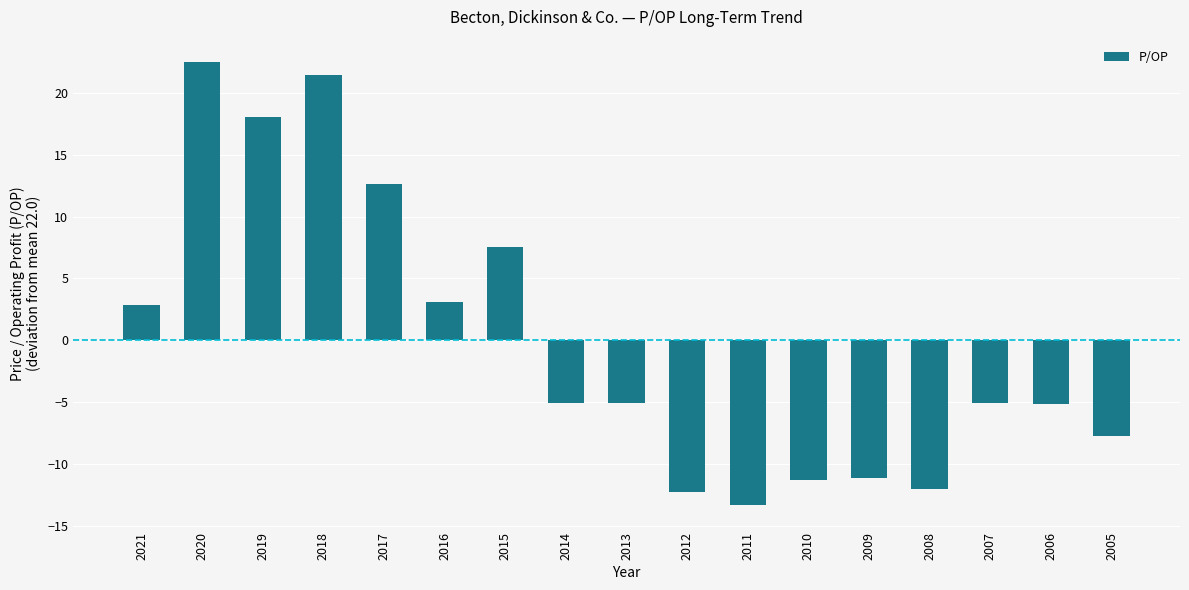

What is the difference between the values at 2008 and 2019?

30.1